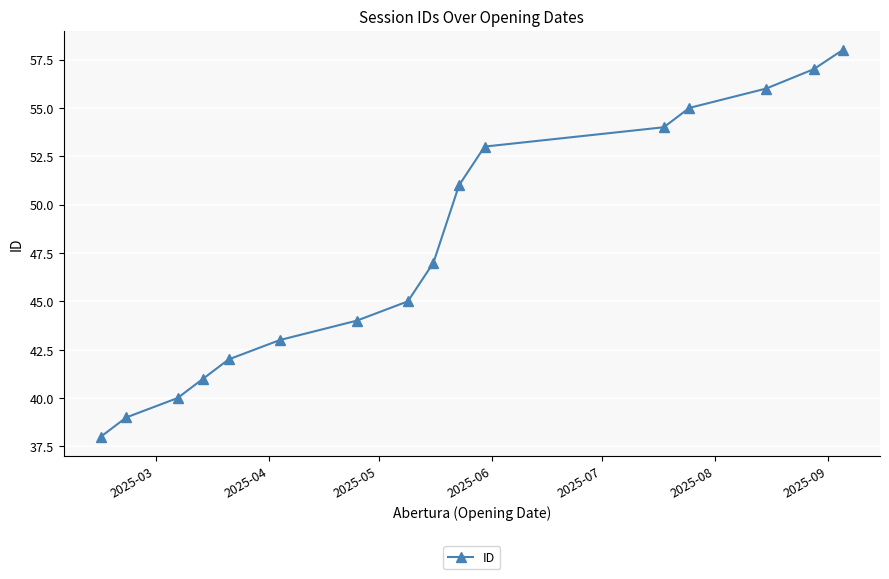

What is the value of the 10th point from the left?

51